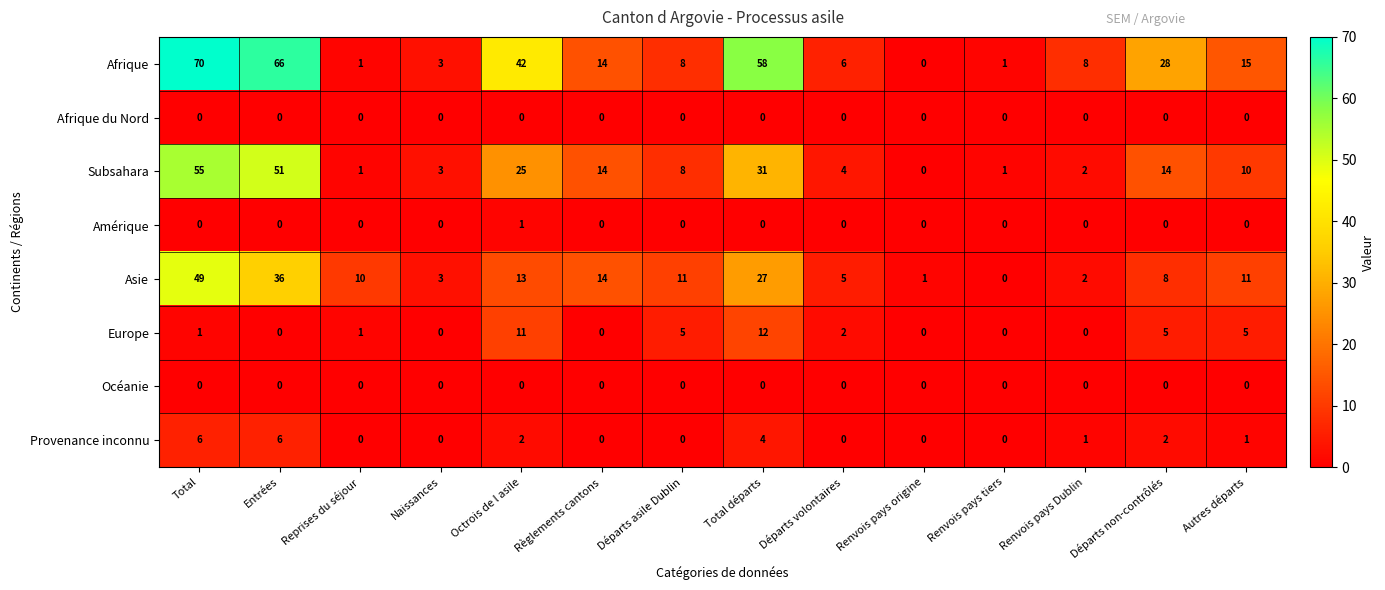

At how many categories does at least one series exceed 29?

4